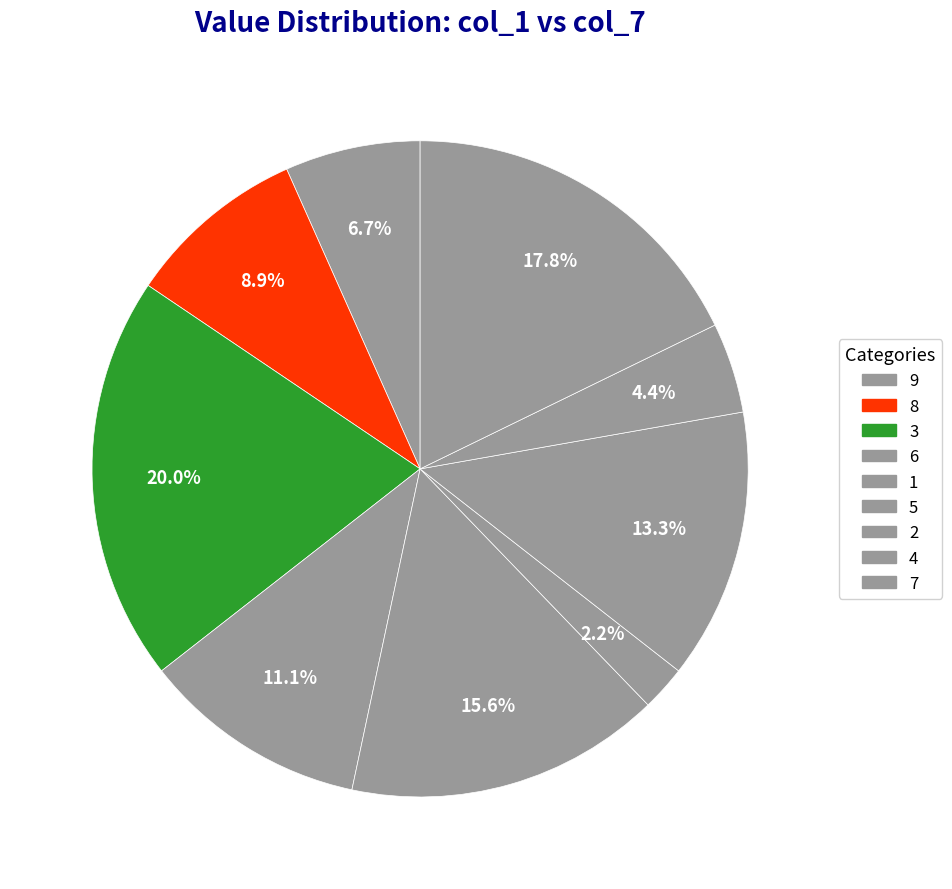

Is it true that 3 is 25% of the pie?

False